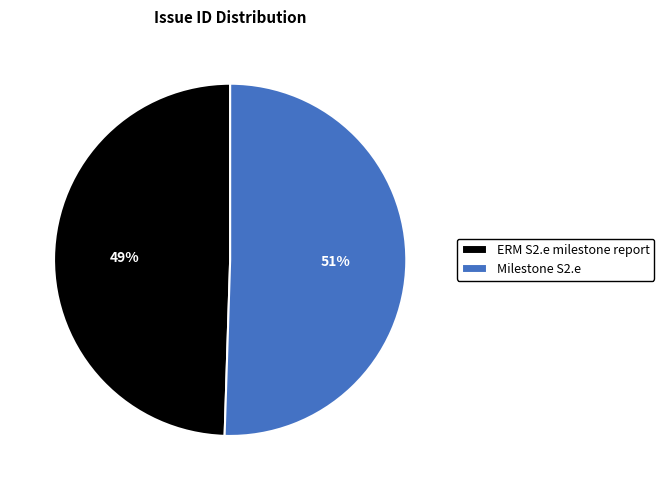

Does any single category account for the majority?

Yes